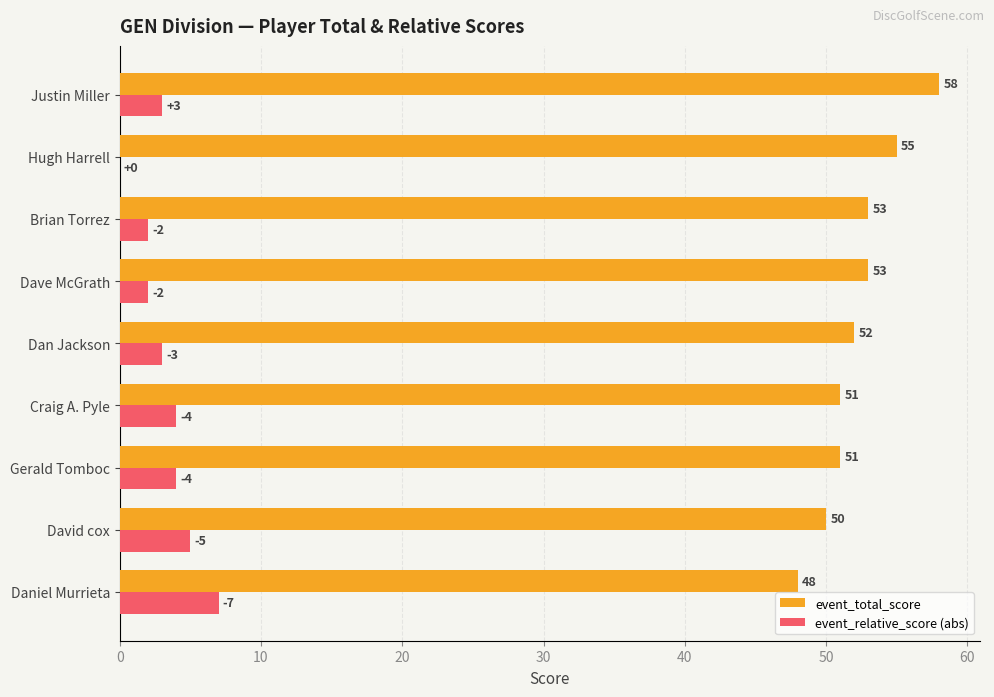

The event_total_score series shows 53 at Brian Torrez. True or false?

True